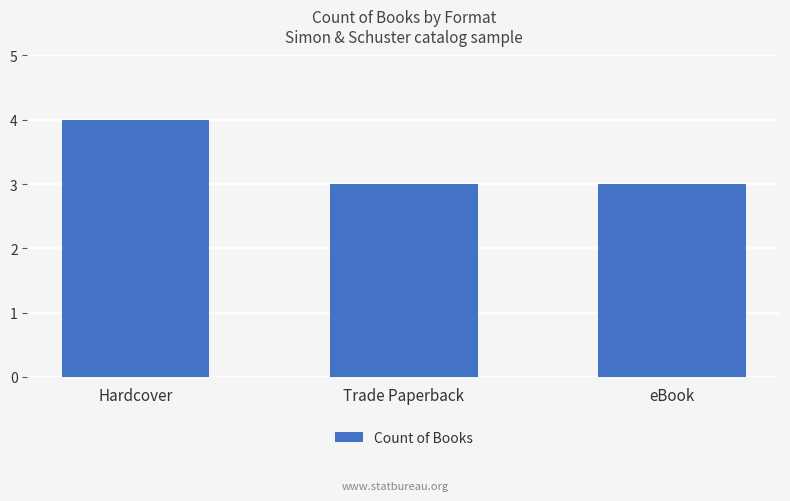

Reading left to right, transcribe all the data shown in this chart.

4	3	3